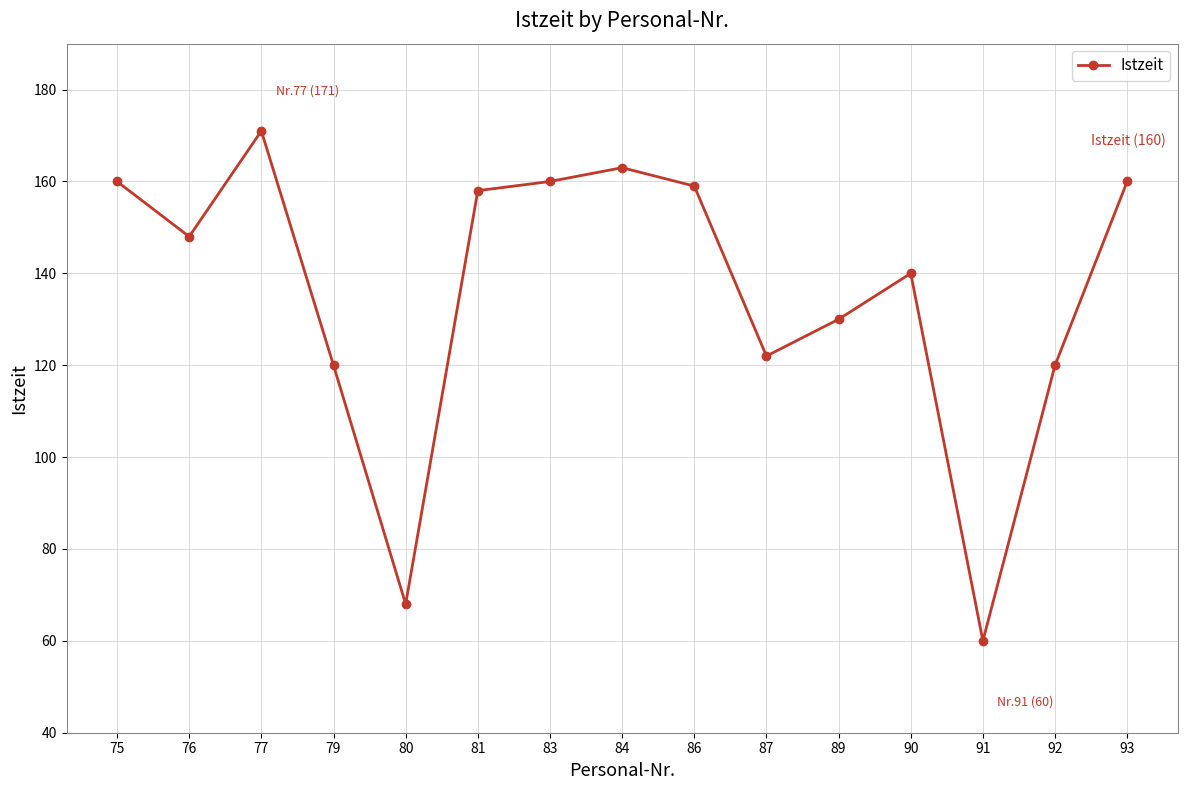

Does the chart have visible grid lines?

Yes